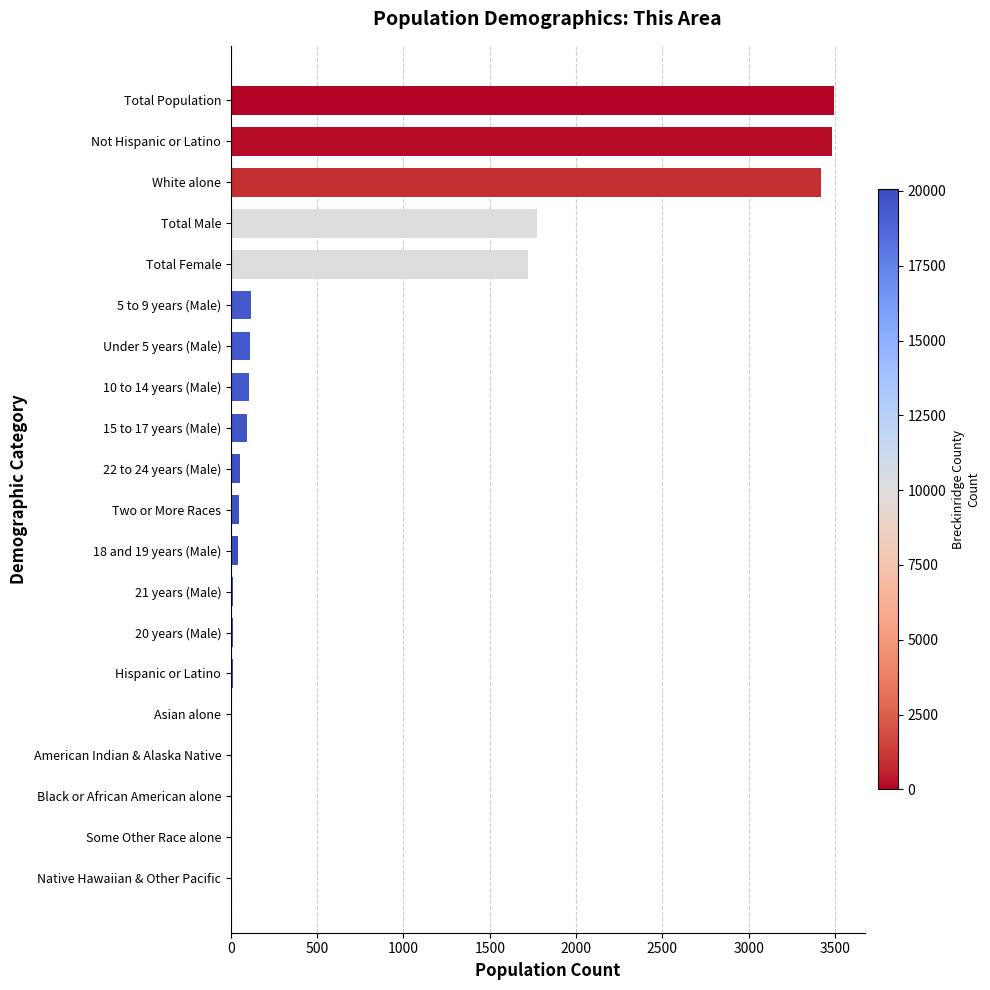

The value at Total Male is 1219. True or false?

False